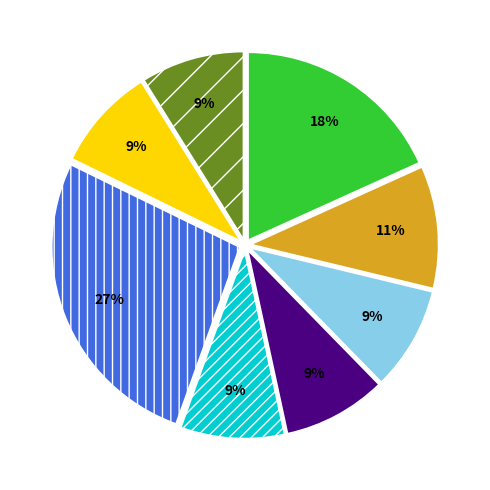

To the nearest percent, what is the average slice percentage?

12%